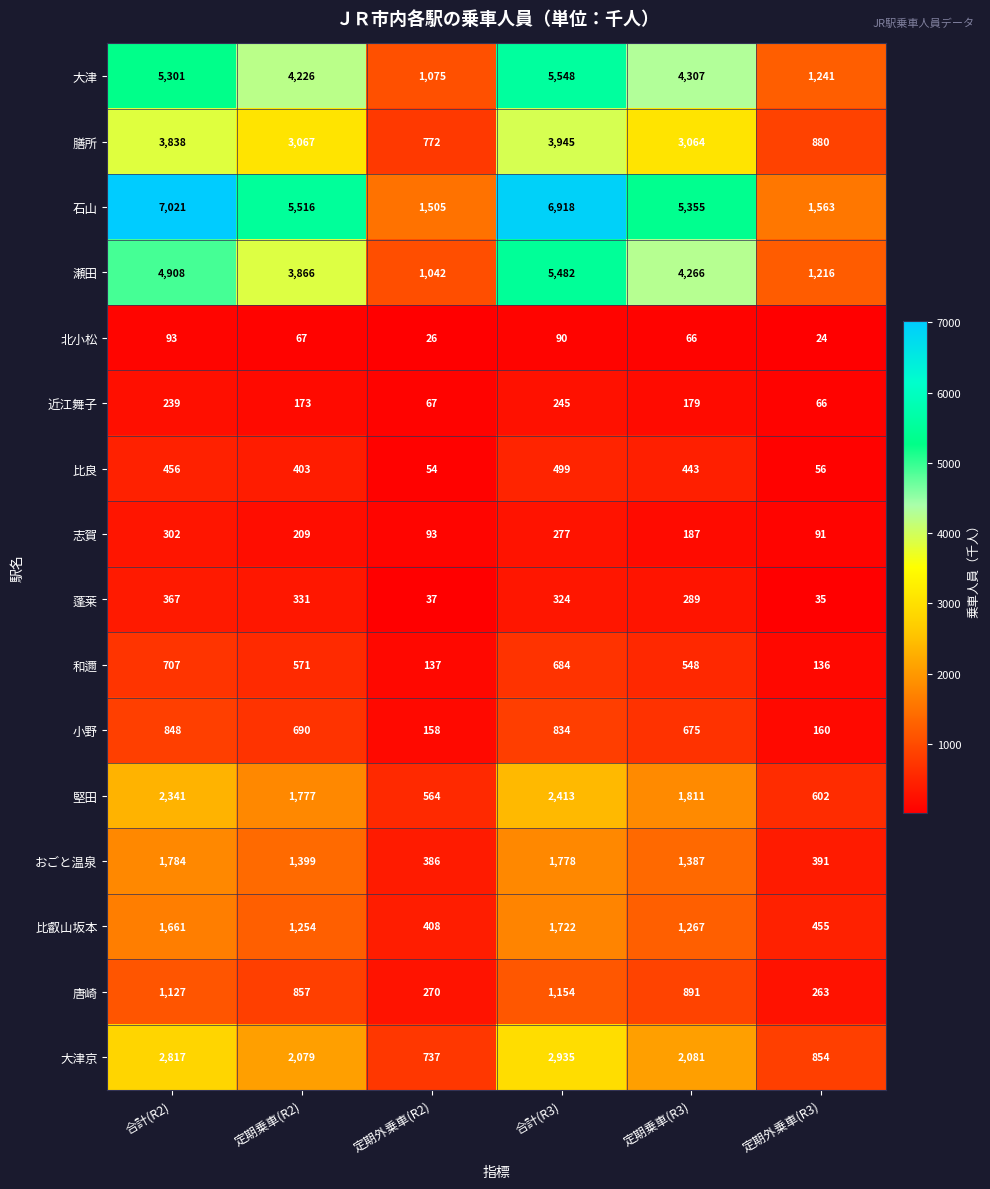

Is the value of 石山 at 合計(R2) greater than the value of 堅田 at 合計(R3)?

Yes